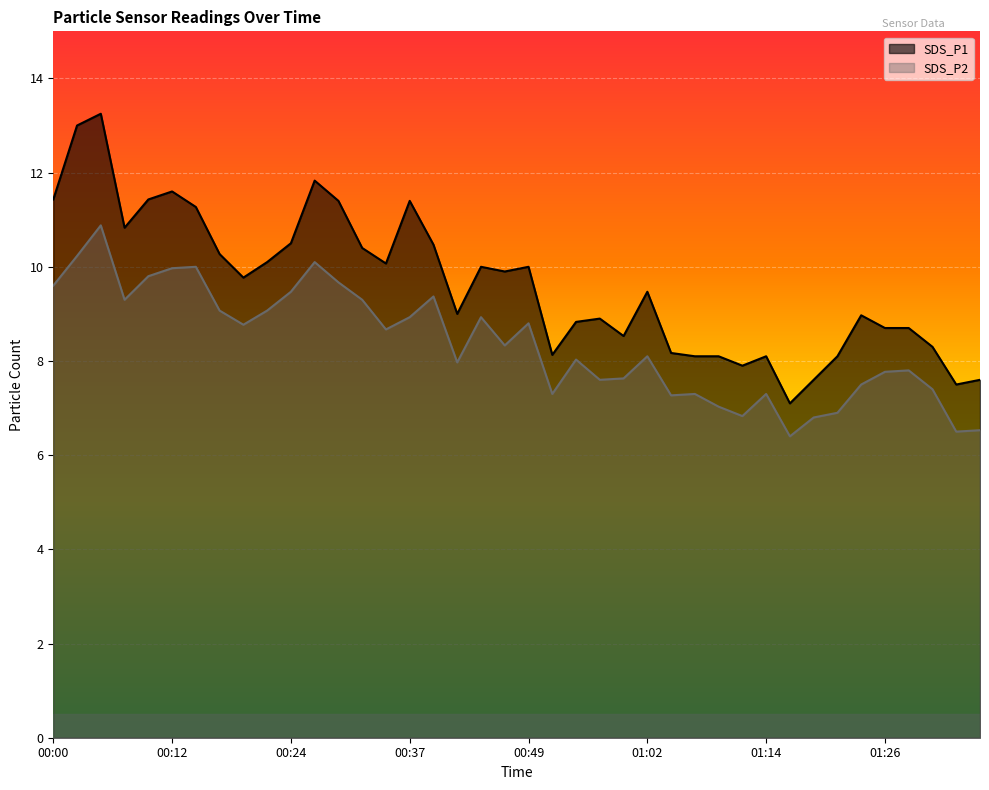

True or false: SDS_P2 has a value of 10.5 at 01:21.

False